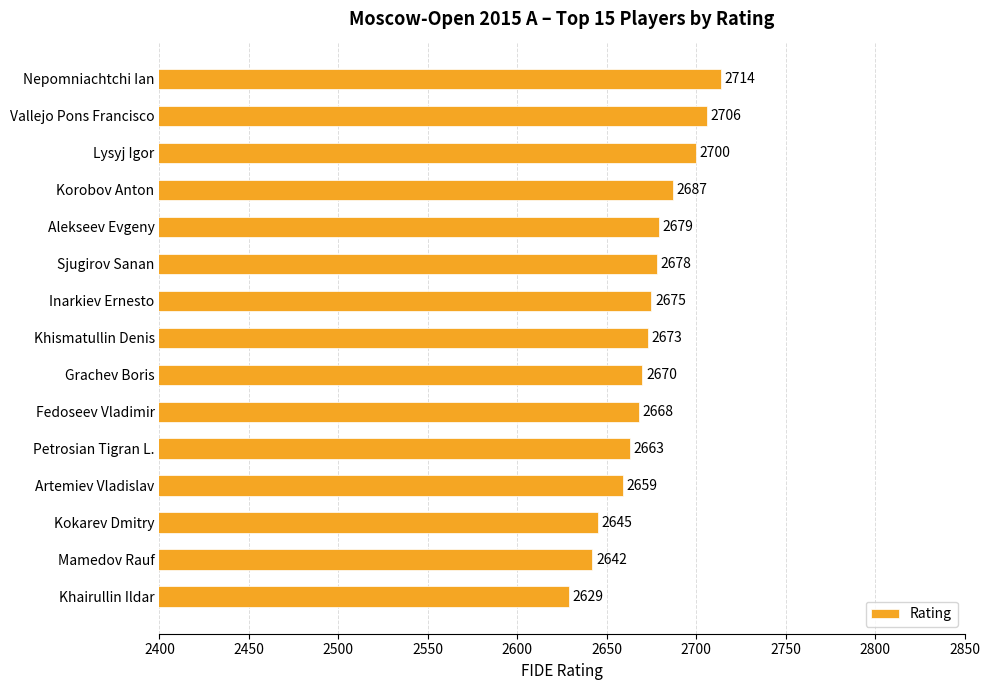

The chart shows a value of 2673 at Khismatullin Denis. True or false?

True